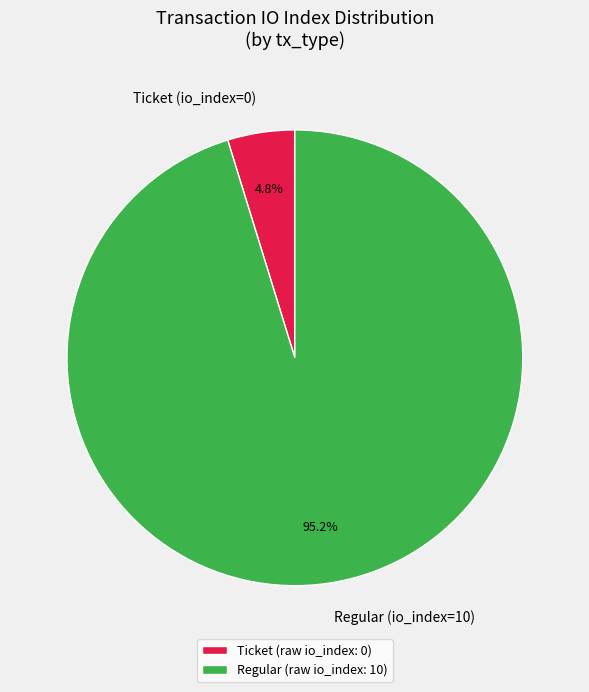

Which slice represents more than half of the pie?

Regular (io_index=10)